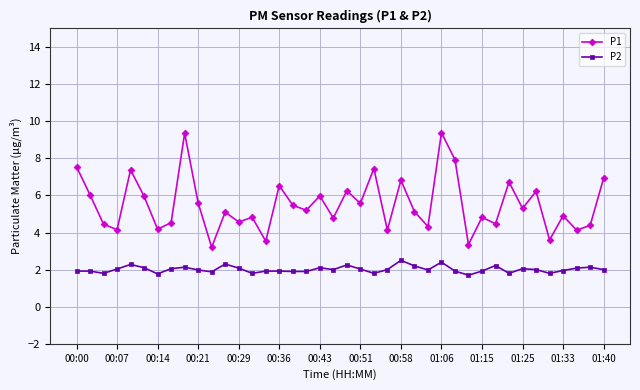

Which series has the largest total across all categories?

P1